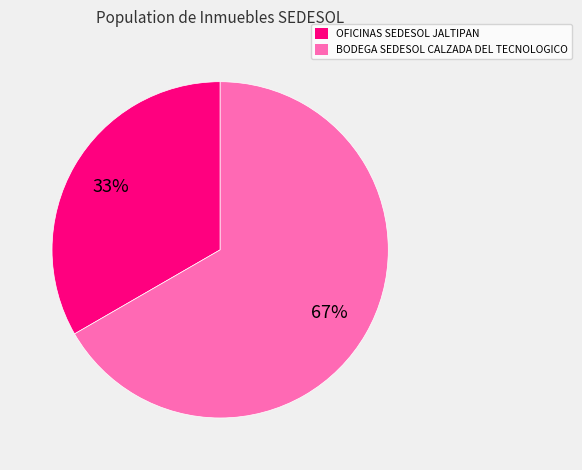

To the nearest percent, what percentage of the pie is OFICINAS SEDESOL JALTIPAN?

33%